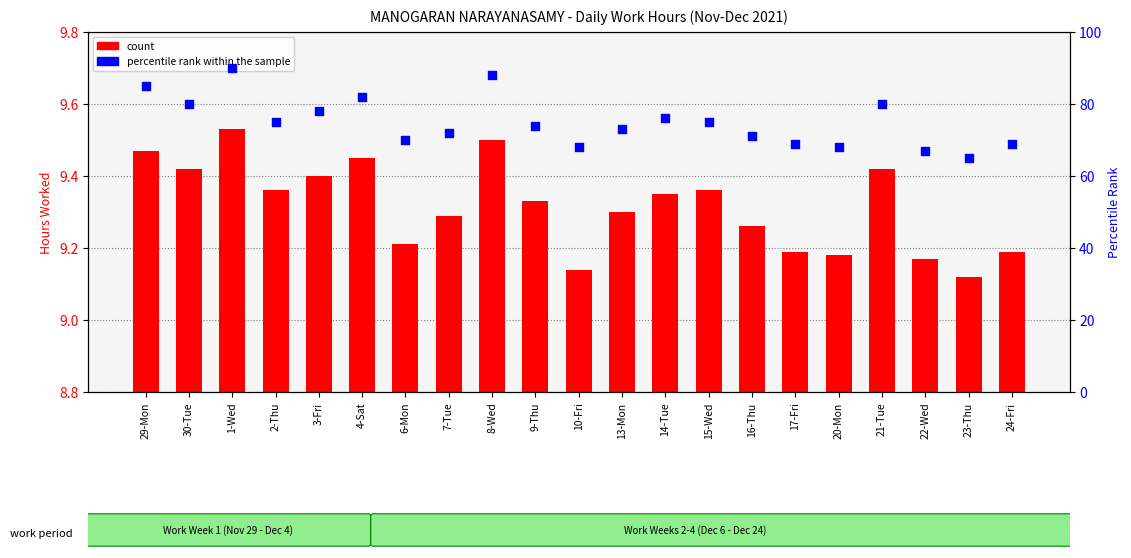

What is the total value across all series at 14-Tue?

85.3